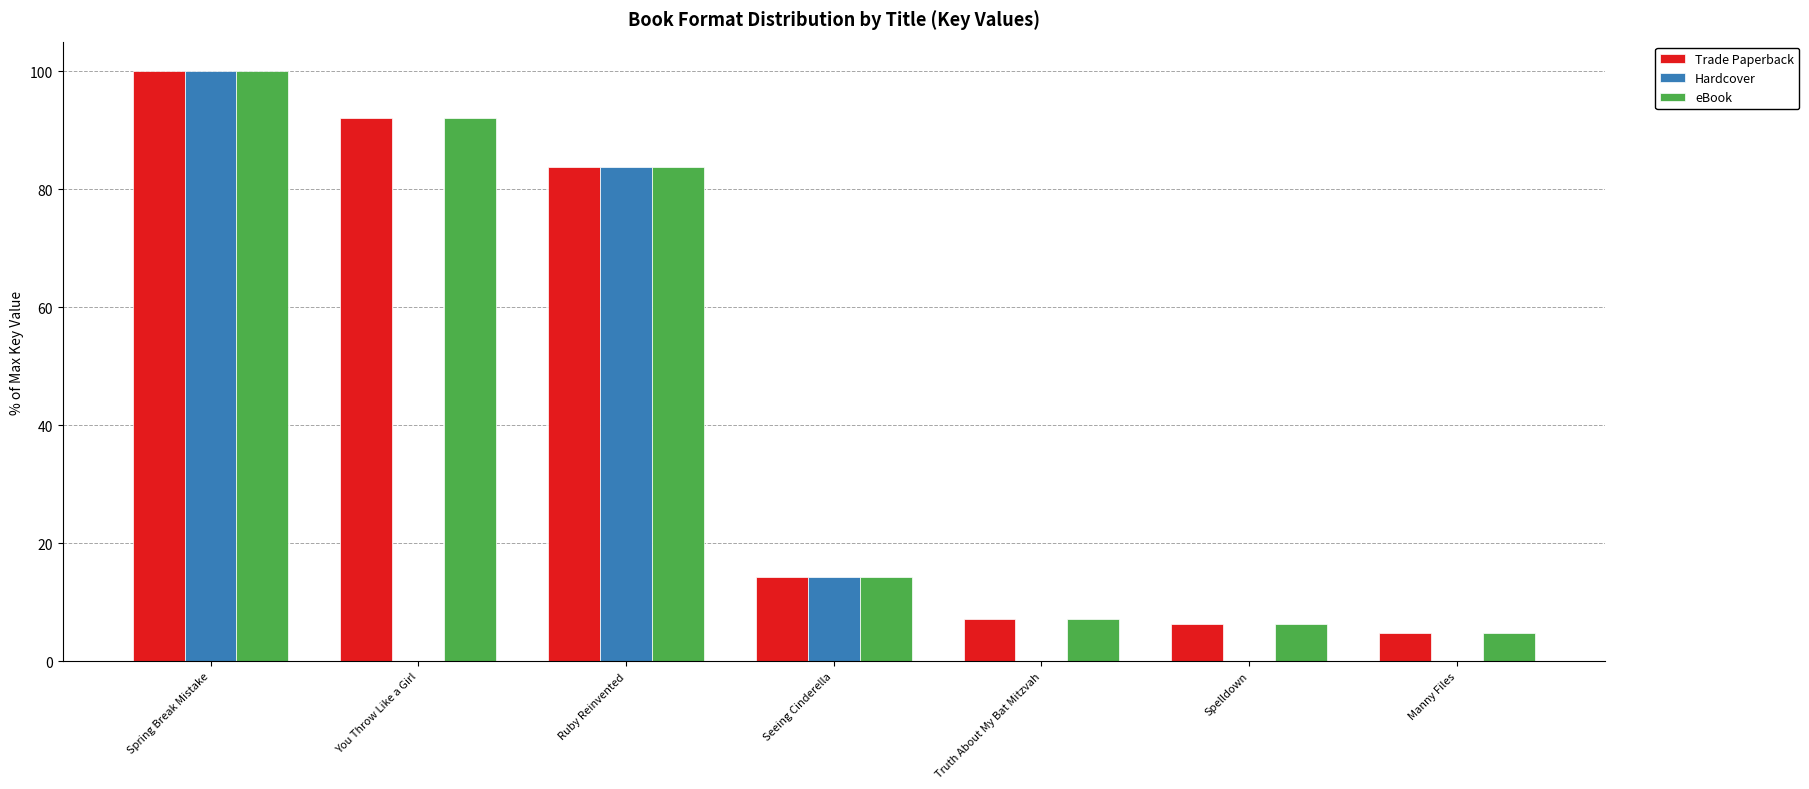

Reading left to right, transcribe all the data shown in this chart.

Trade Paperback: 100.0	92.1	83.8	14.2	7.2	6.3	4.9
Hardcover: 100.0	0.0	83.8	14.2	0.0	0.0	0.0
eBook: 100.0	92.1	83.8	14.2	7.2	6.3	4.9